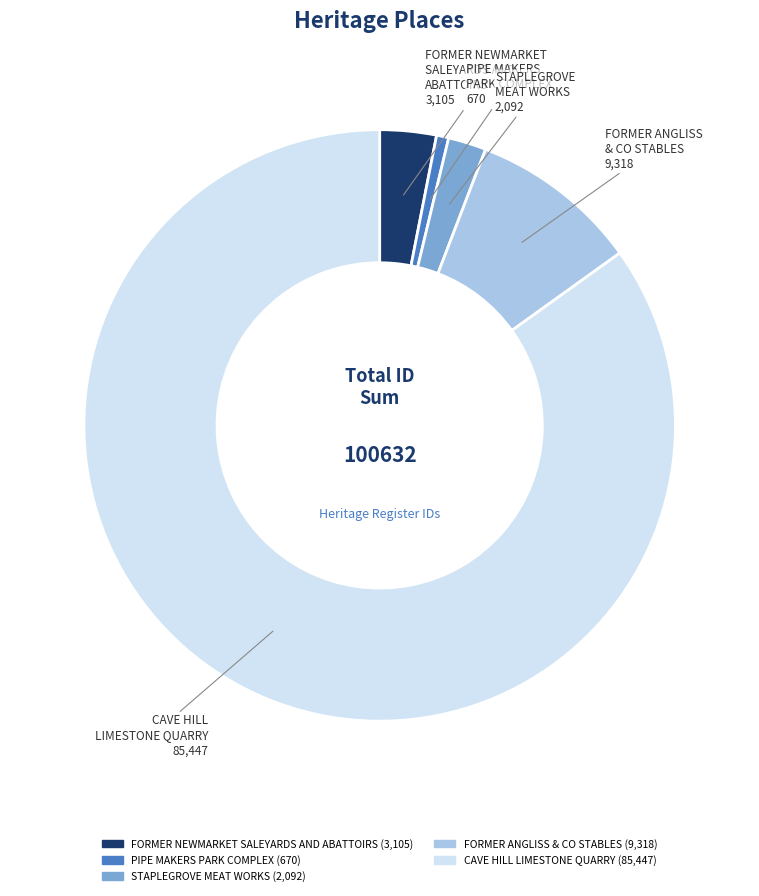

Is the sum of FORMER NEWMARKET SALEYARDS AND ABATTOIRS and PIPE MAKERS PARK COMPLEX greater than half?

No